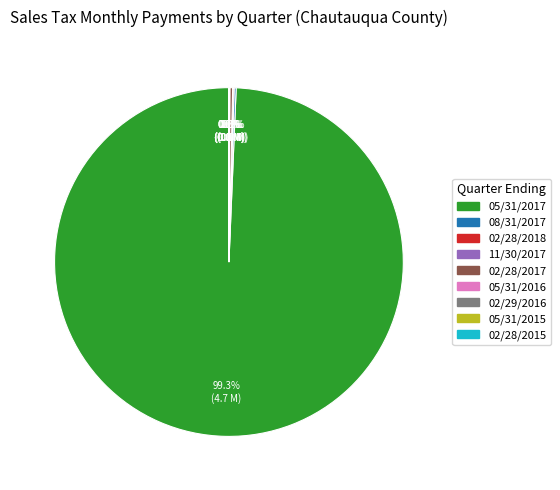

Which category has the biggest portion of the pie?

05/31/2017